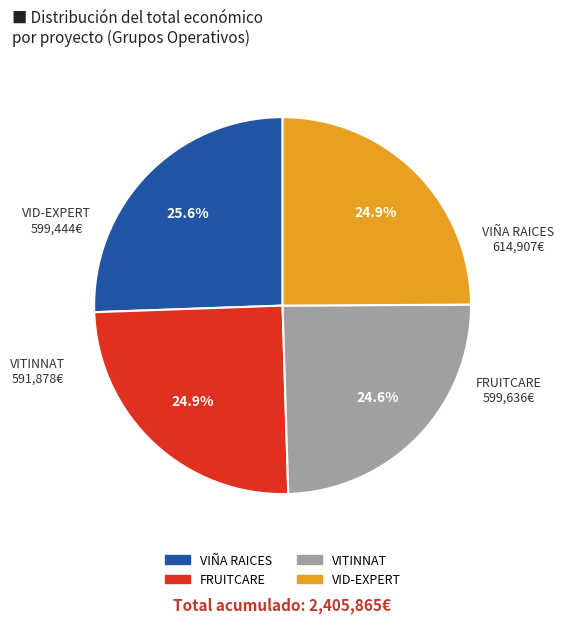

True or false: VID-EXPERT accounts for 39% of the total.

False